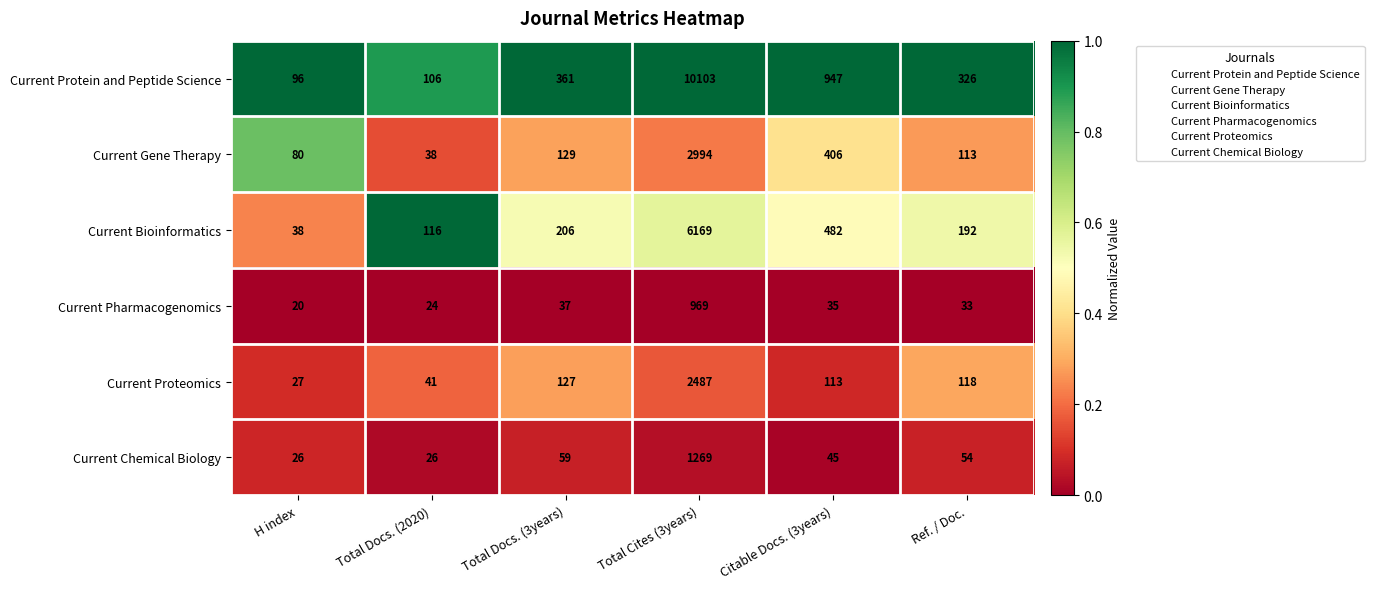

Rank the series at Ref. / Doc. from highest to lowest value.

Current Protein and Peptide Science, Current Bioinformatics, Current Proteomics, Current Gene Therapy, Current Chemical Biology, Current Pharmacogenomics